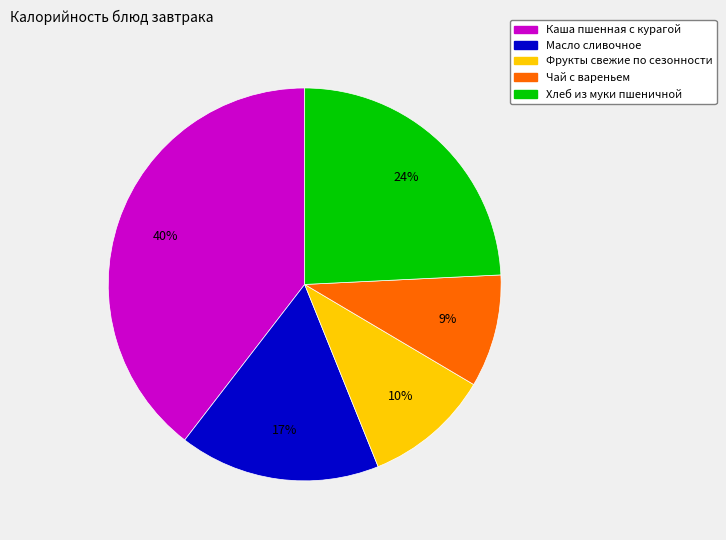

To the nearest percent, what is the average slice percentage?

20%